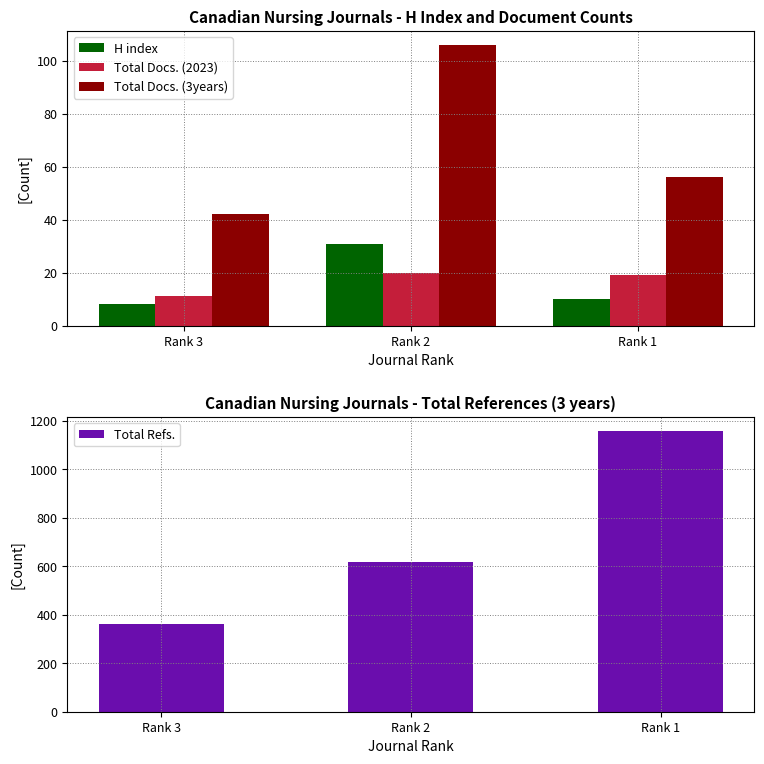

How many values in the Total Docs. (3years) series exceed 56?

1